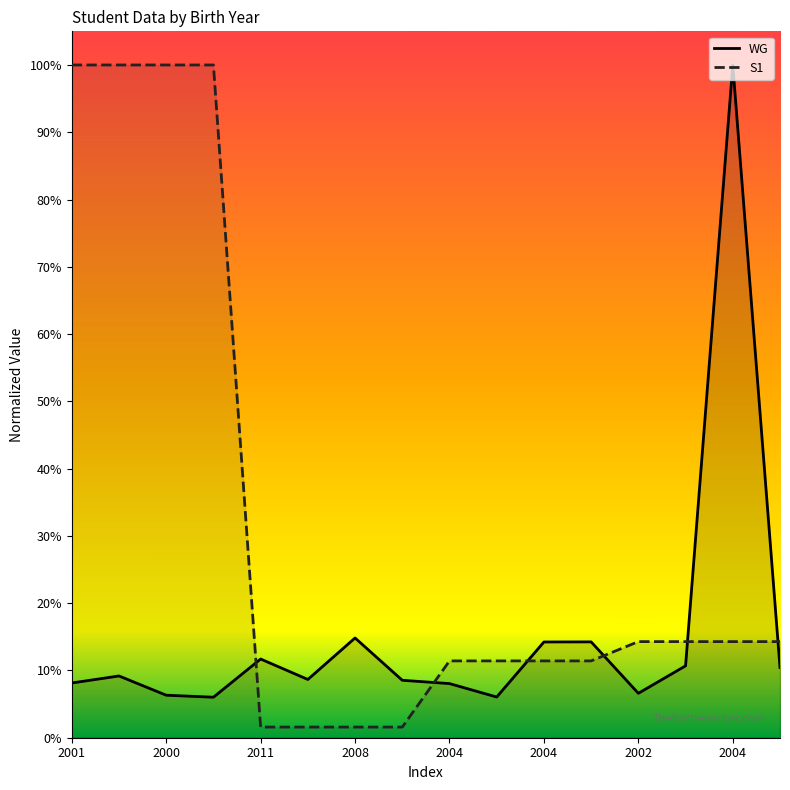

At 13, list the series in order from largest to smallest.

S1, WG